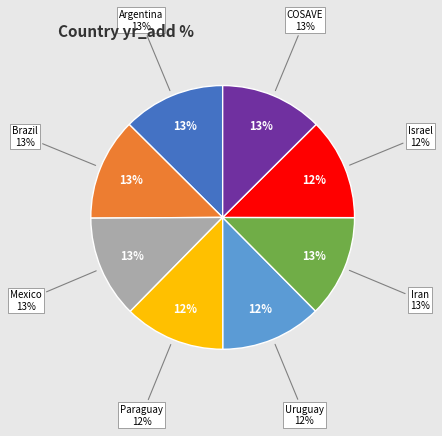

Does Paraguay account for over 50% of the chart?

No